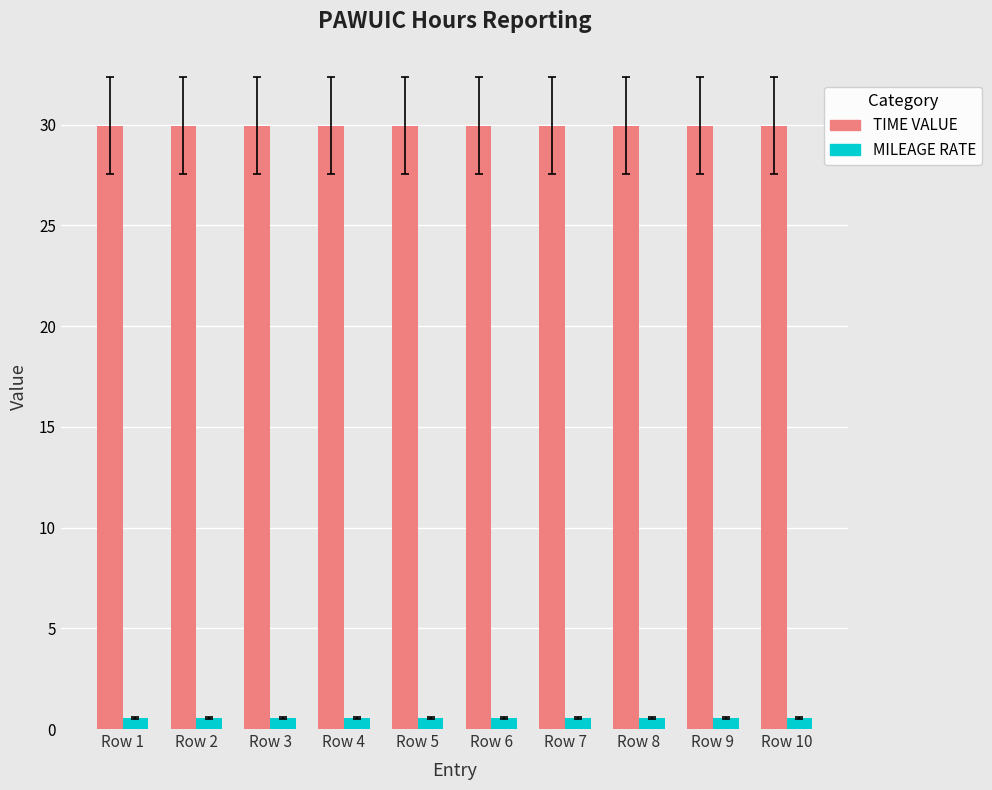

Is the value of MILEAGE RATE at Row 9 greater than the value of TIME VALUE at Row 3?

No